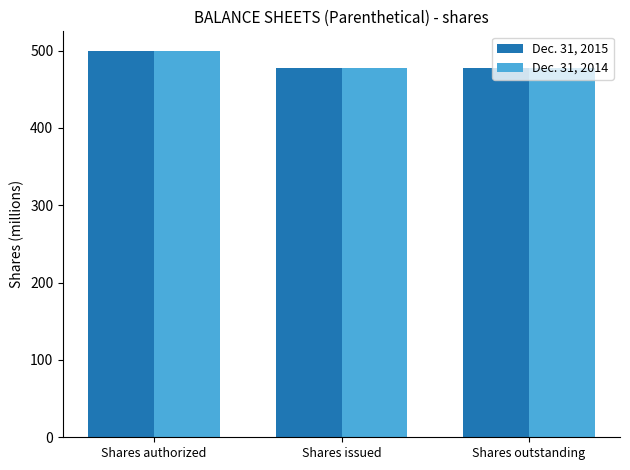

Reading left to right, list all the values displayed in this chart.

Dec. 31, 2015: 500.0	477.9	477.9
Dec. 31, 2014: 500.0	477.9	477.9